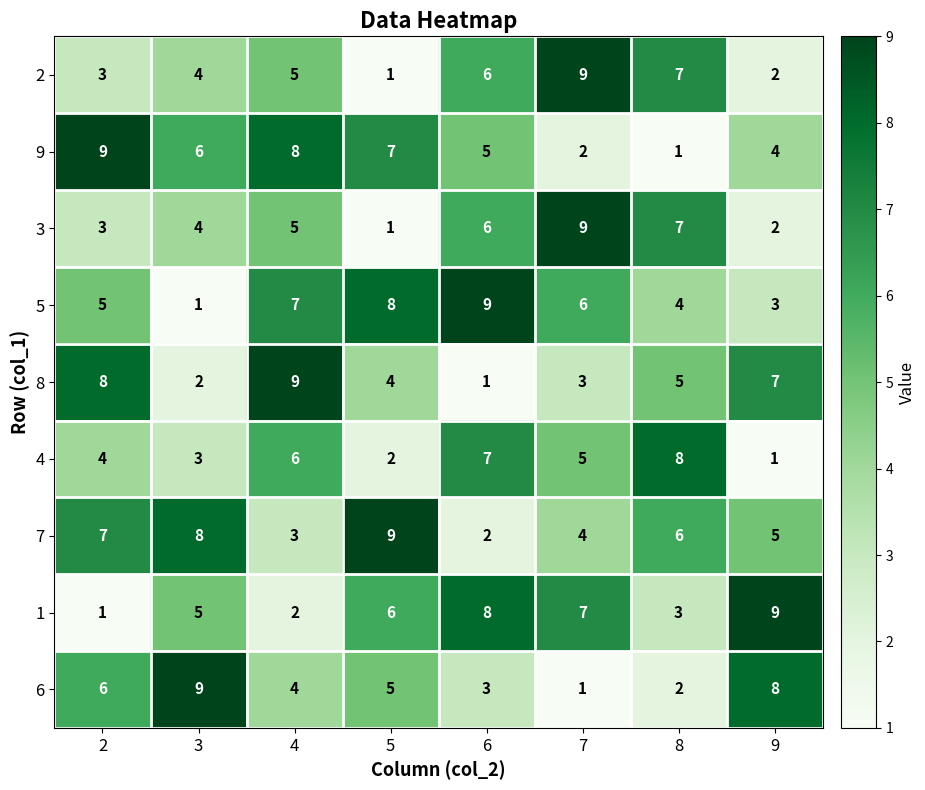

Which series has the largest total across all categories?

7